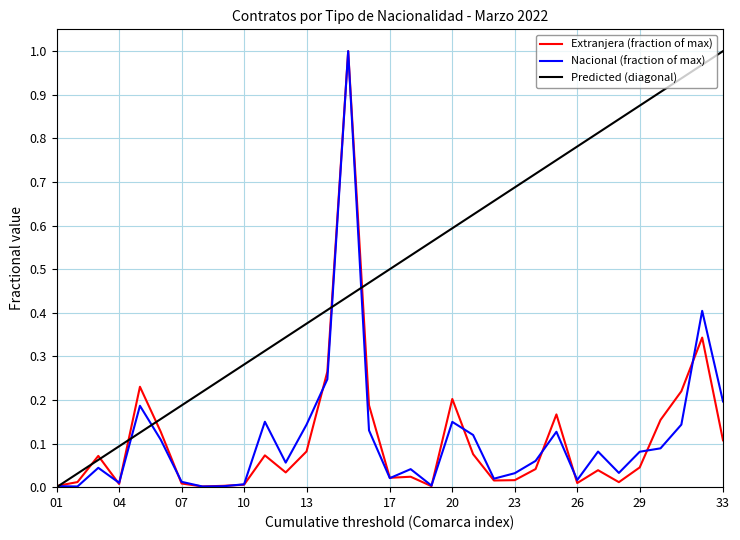

Which series has the largest total across all categories?

Predicted (diagonal)